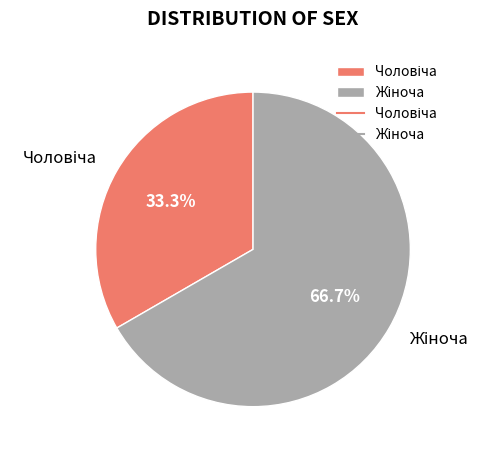

Is there a majority slice in this chart?

Yes